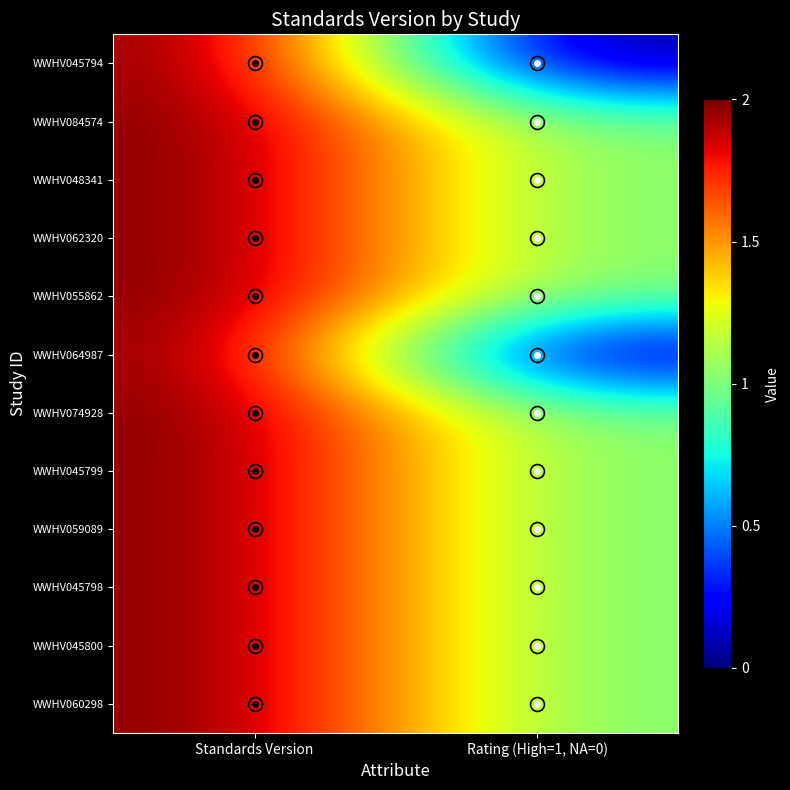

How many distinct data groups are displayed?

12